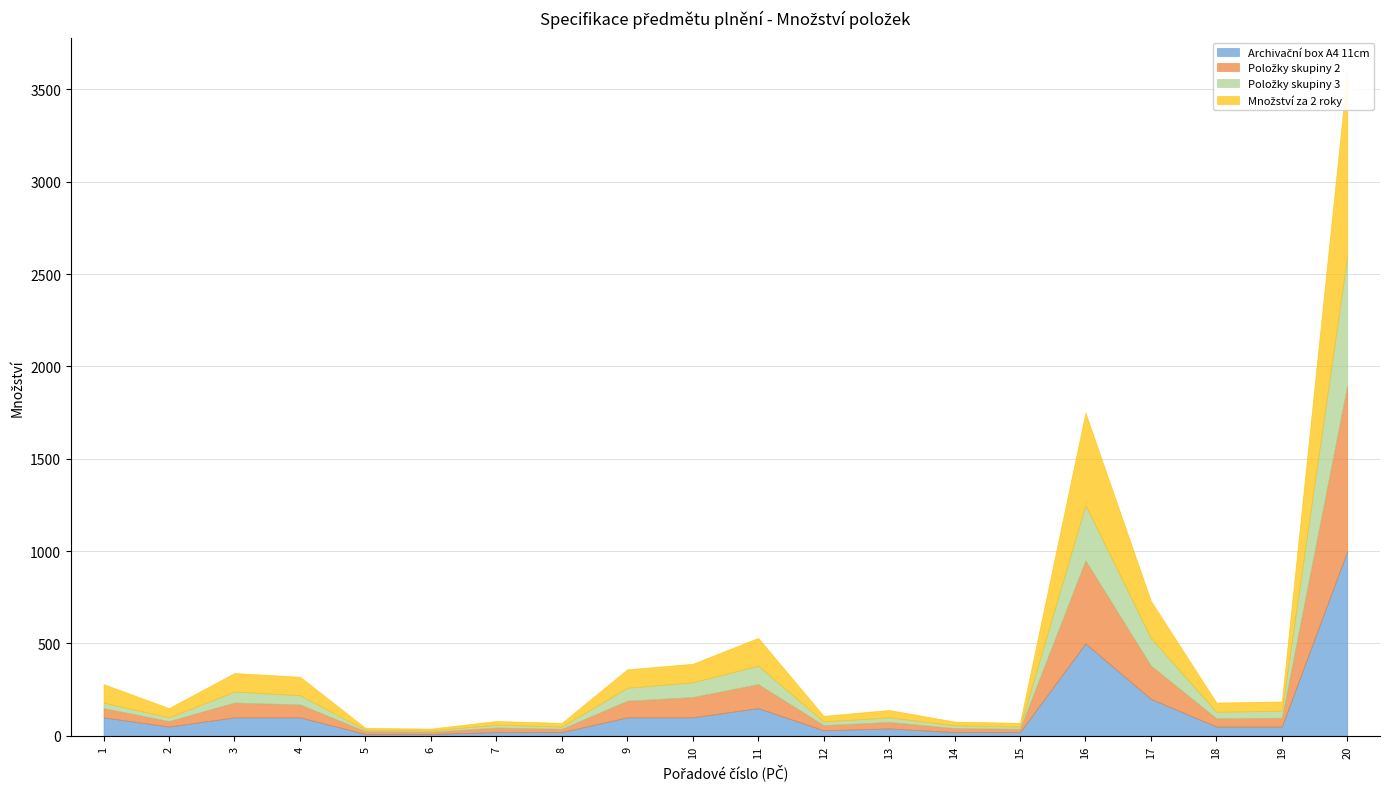

At which category does Položky skupiny 3 reach its first local valley?

2